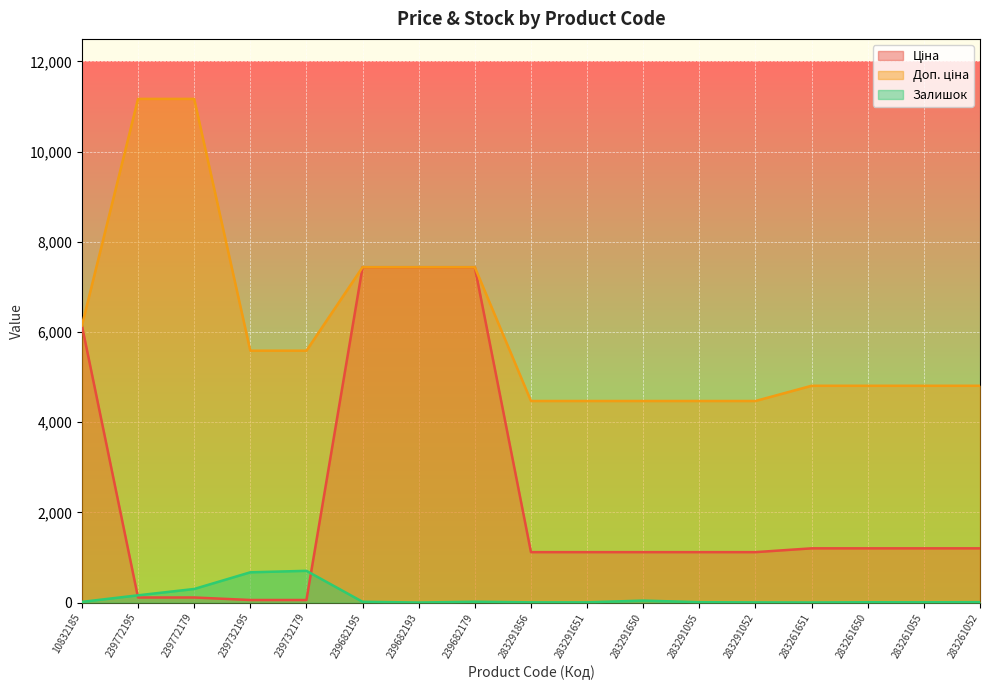

At which category is the sum across all series the highest?

239682179